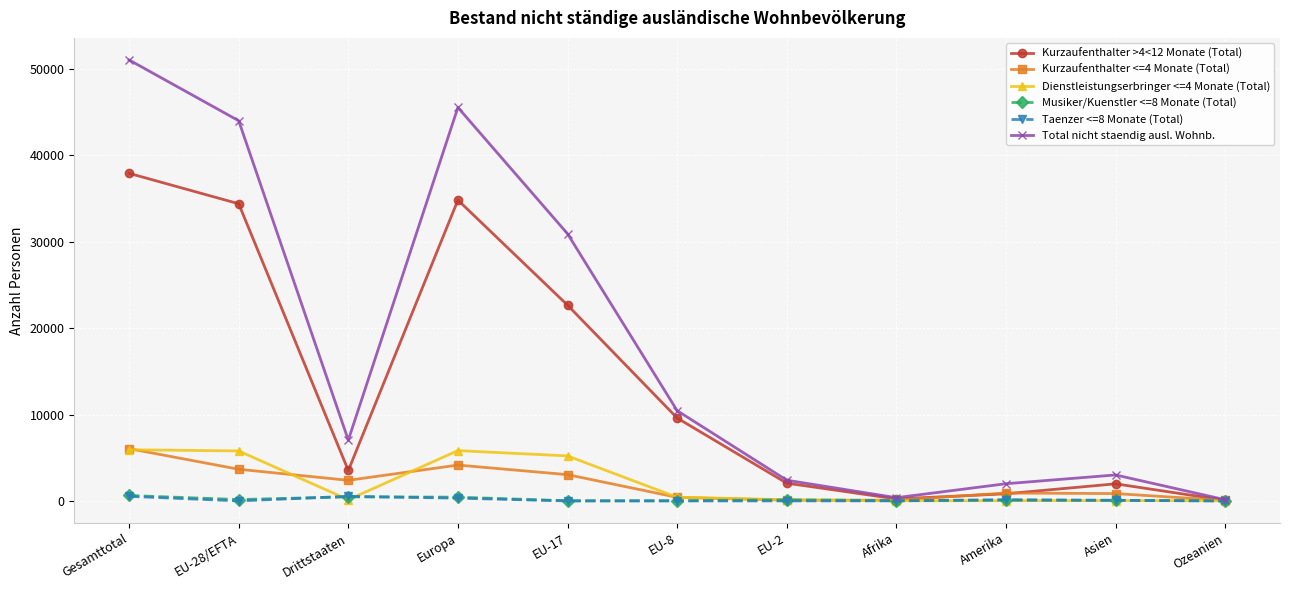

True or false: Kurzaufenthalter <=4 Monate (Total) has a value of 4151 at Europa.

True